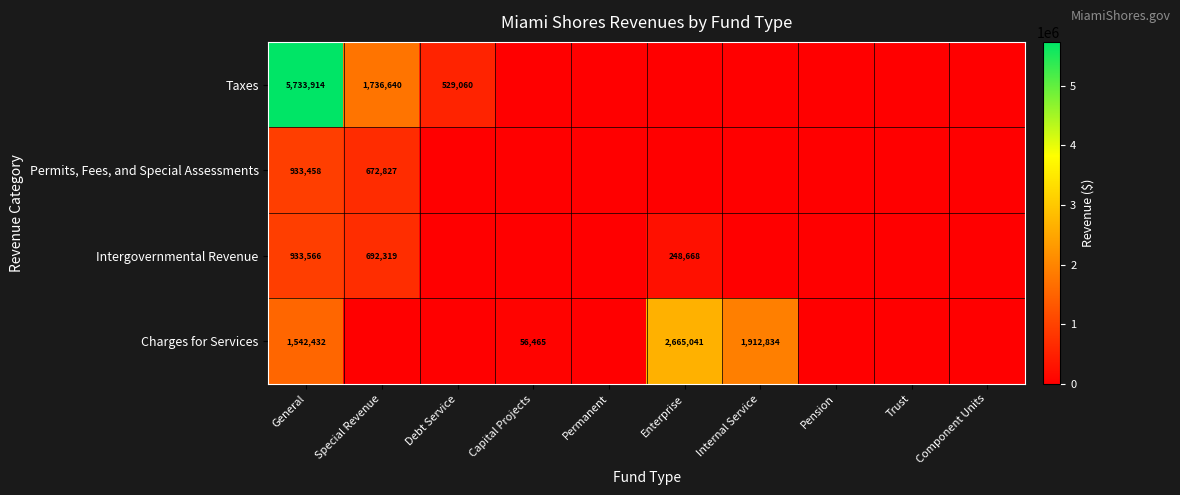

True or false: Charges for Services has a value of 792666 at Enterprise.

False